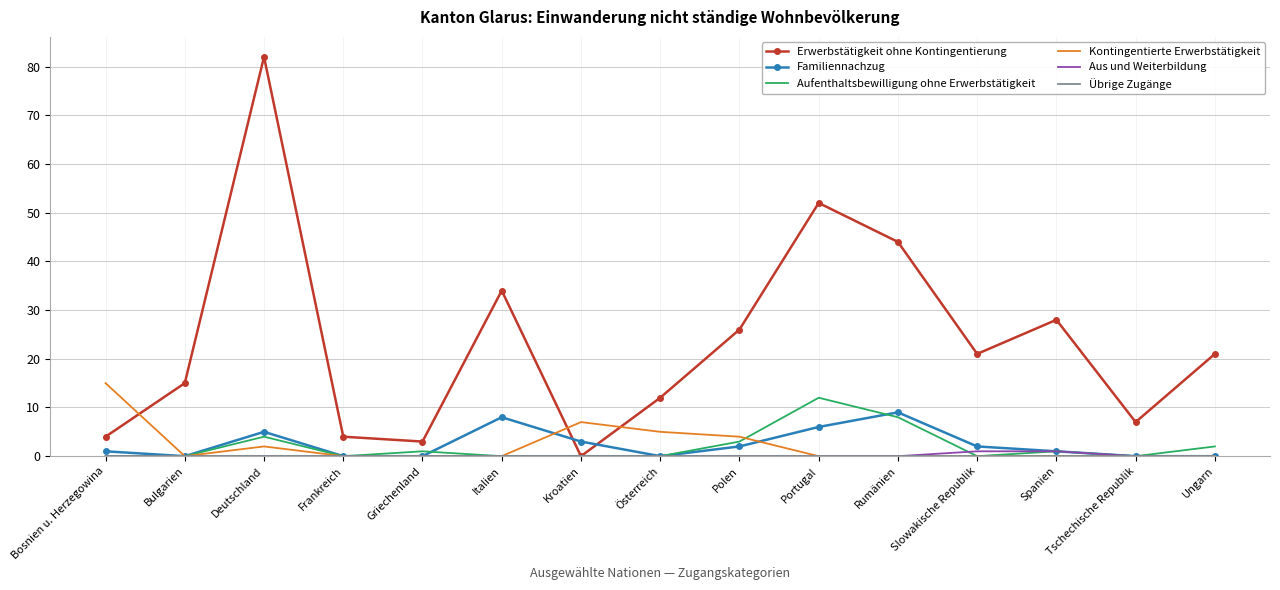

What is the total value across all series at Deutschland?

93